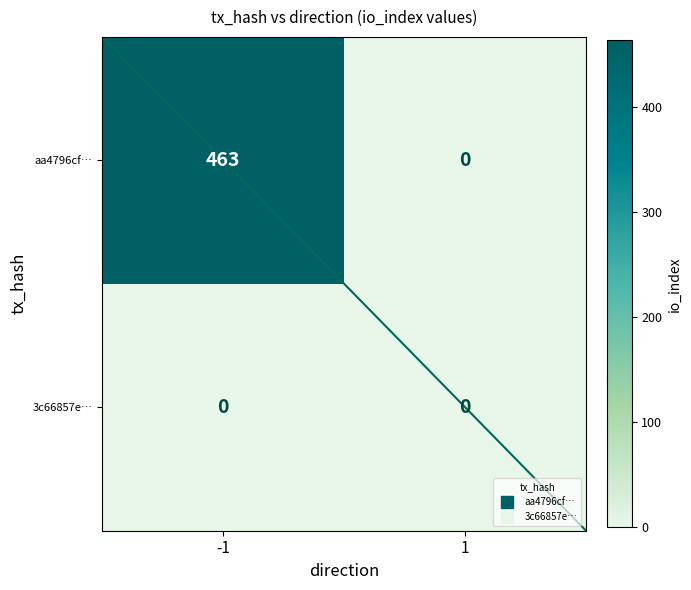

The 3c66857e… series shows 0 at 1. True or false?

True